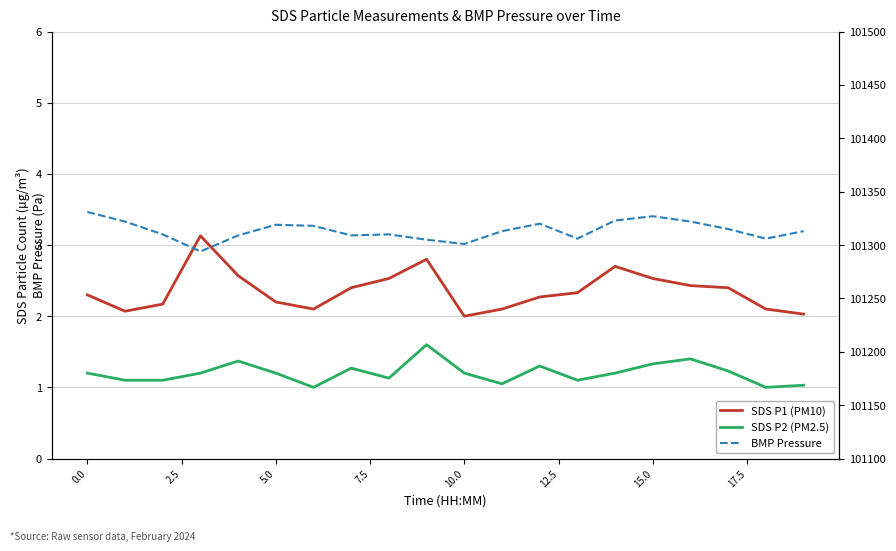

What is the total value across all series at 17.5?

101313.7